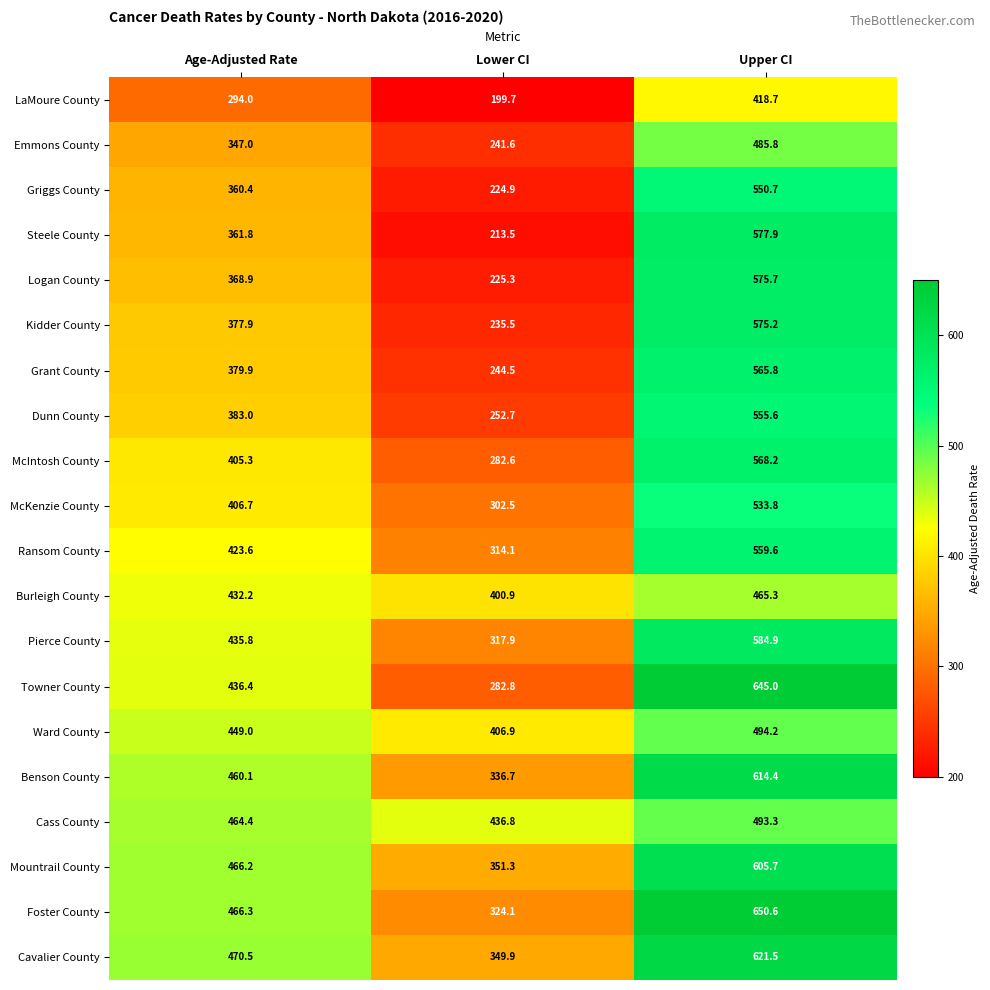

What is the average value of the Cavalier County series?

480.6